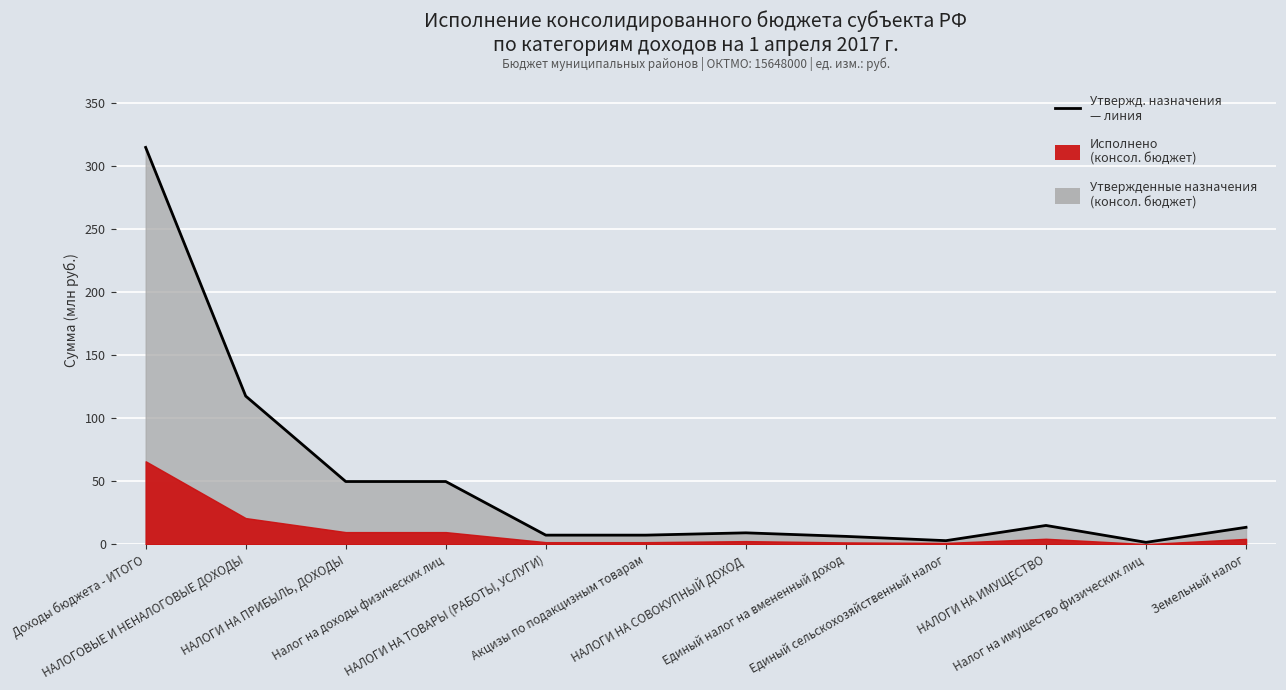

What is the change in value from Доходы бюджета - ИТОГО to НАЛОГИ НА ТОВАРЫ (РАБОТЫ, УСЛУГИ)?

-307.6